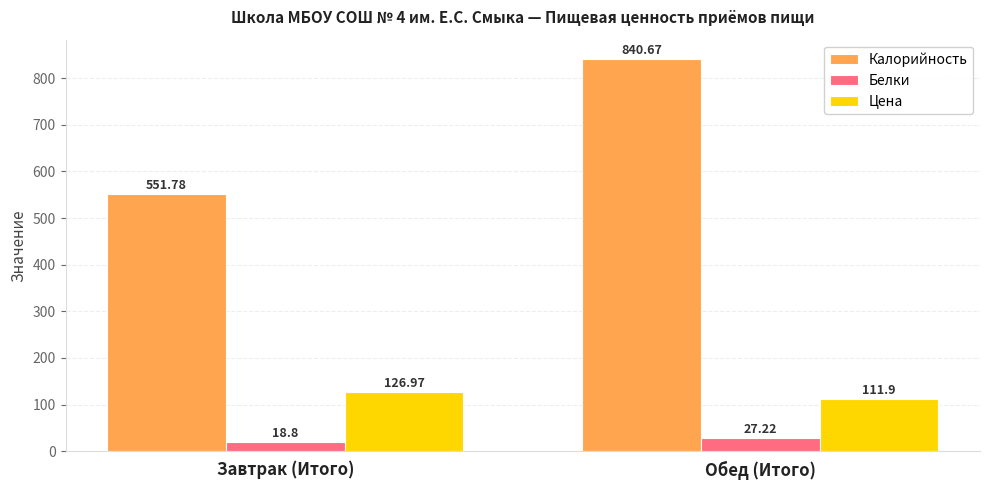

Rank the series by their maximum value, from highest to lowest.

Калорийность, Цена, Белки